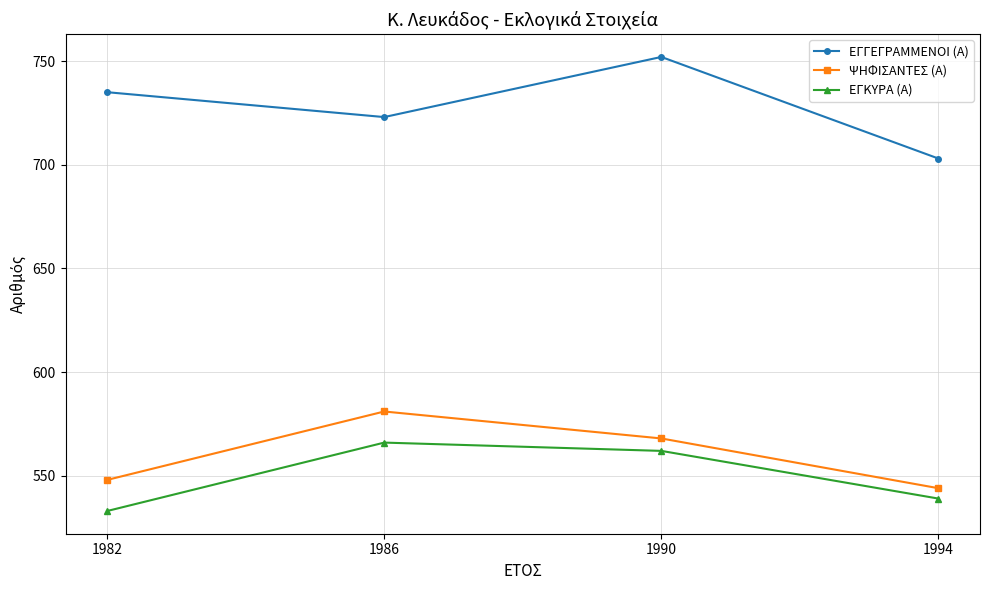

What is the highest value of the ΨΗΦΙΣΑΝΤΕΣ (Α) series?

581